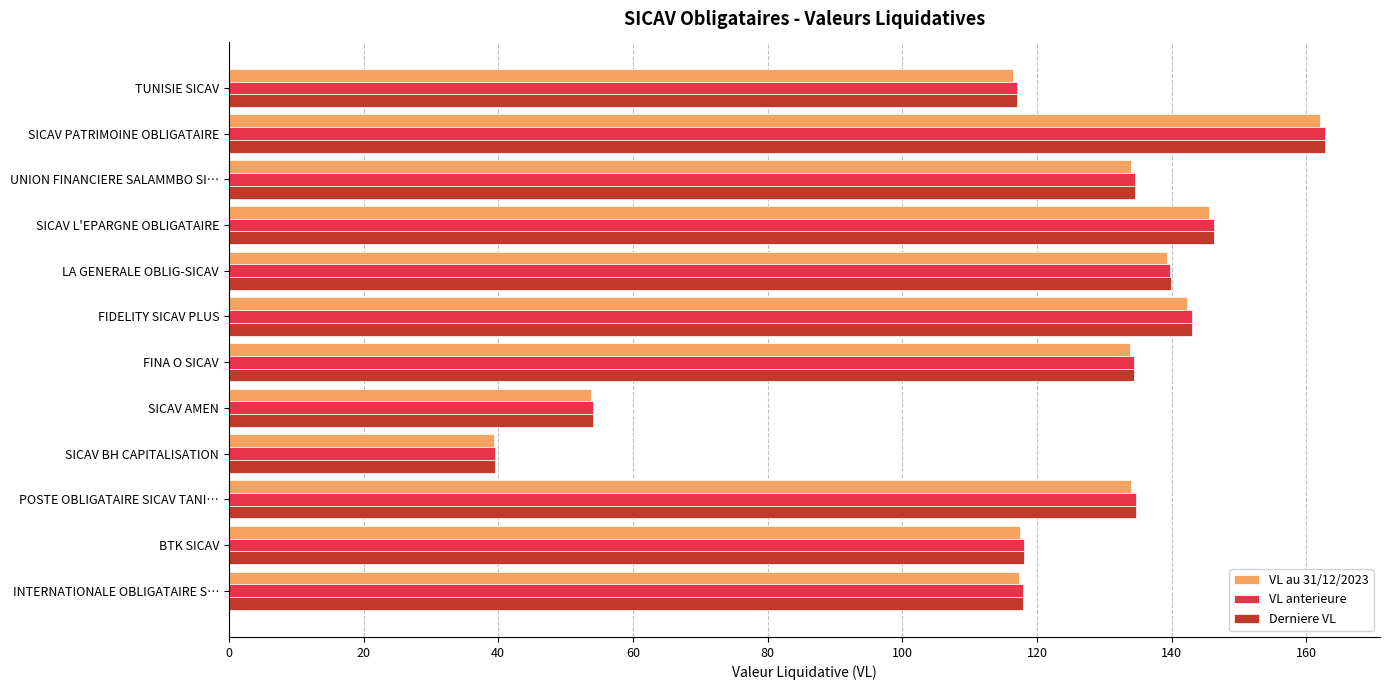

What are all the series names shown in the legend?

VL au 31/12/2023, VL anterieure, Derniere VL